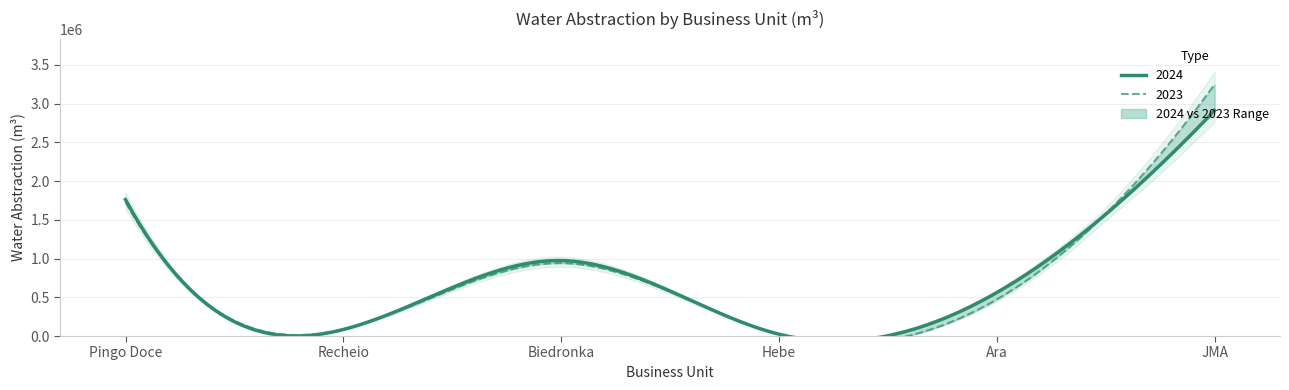

How many data points in 2023 are less than 940997?

3